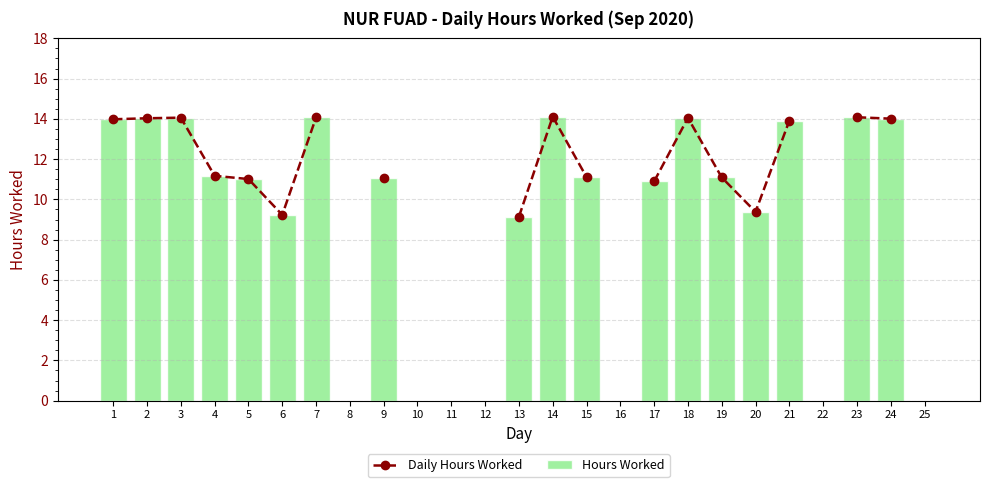

What is the sum of the Hours Worked values at 25 and 15?

11.1